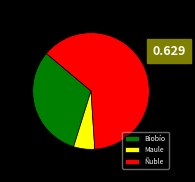

Which slice is the largest?

Ñuble